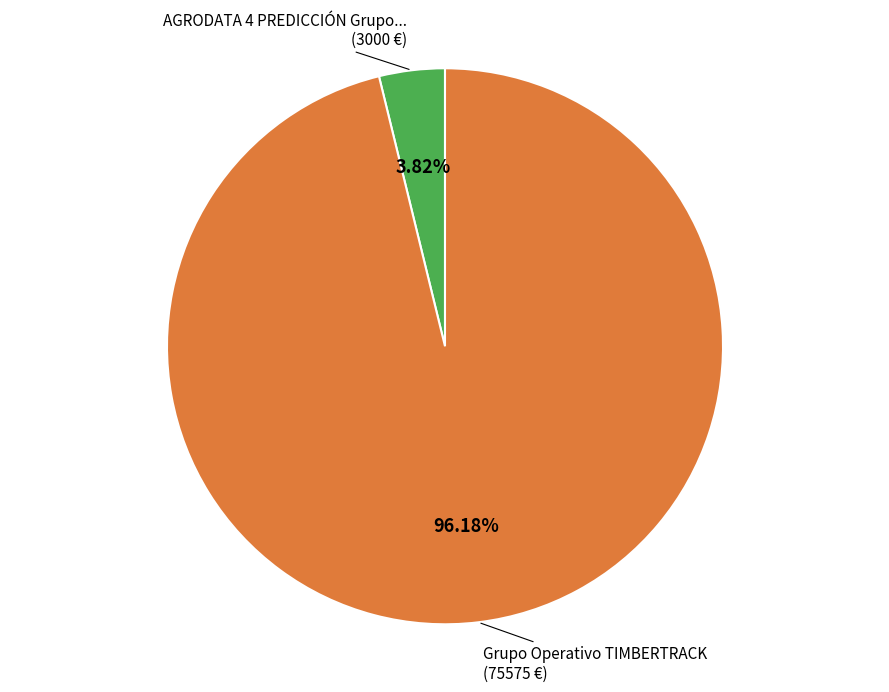

Is there any slice that represents more than half of the pie?

Yes